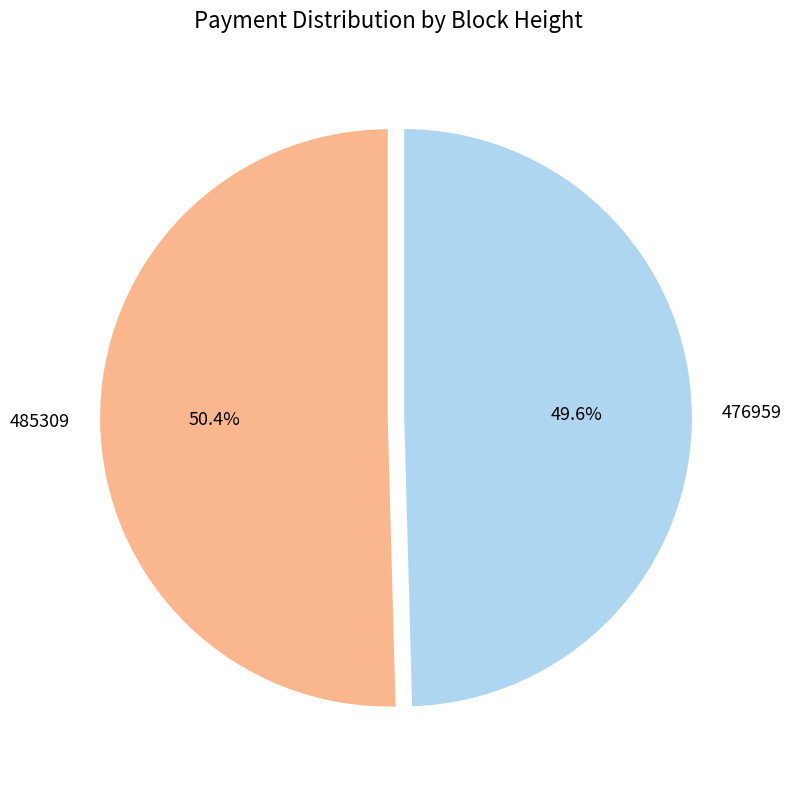

Is it true that 485309 is 42% of the pie?

False